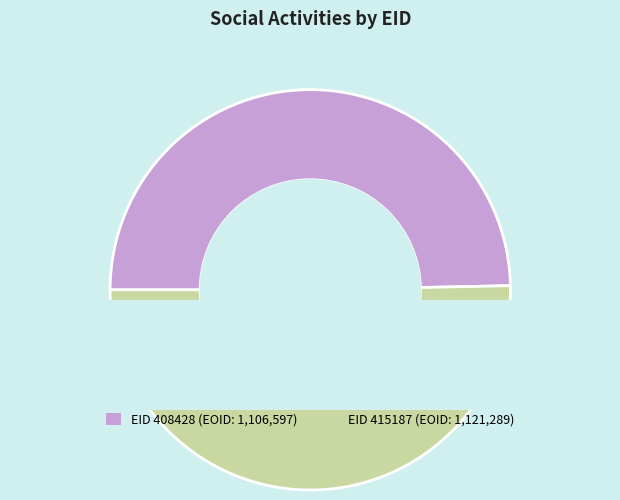

What percentage is NOT represented by 408428?

50.3%